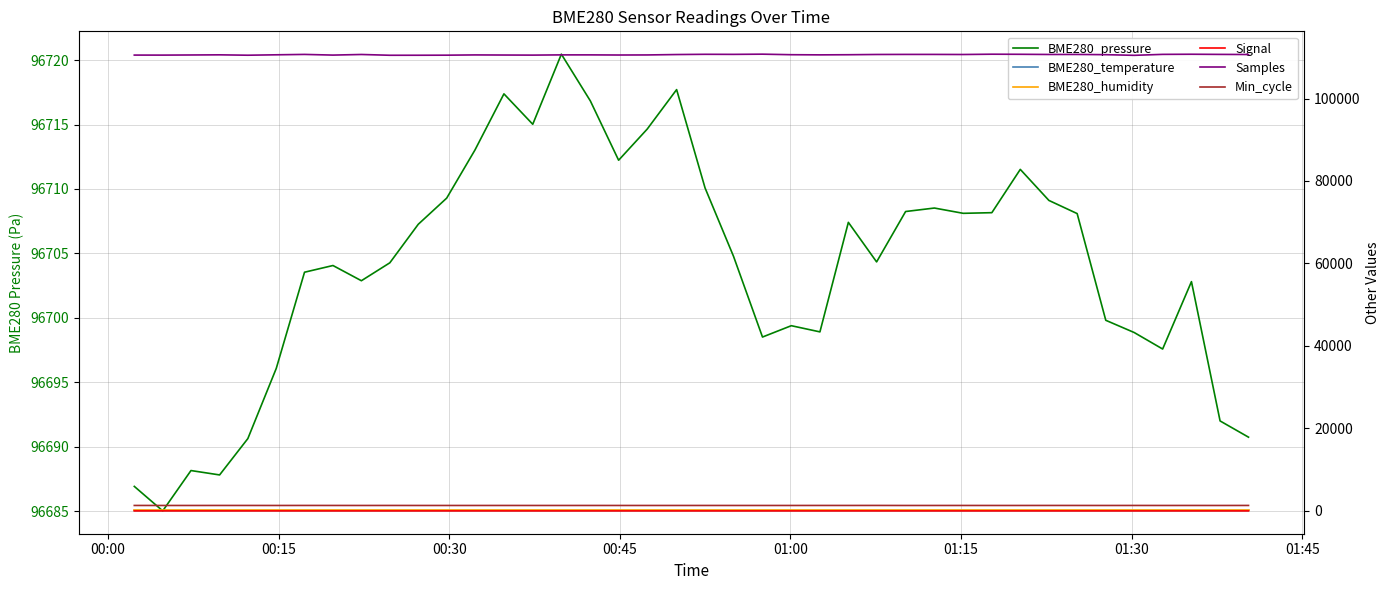

True or false: BME280_humidity and Samples intersect in this chart.

False